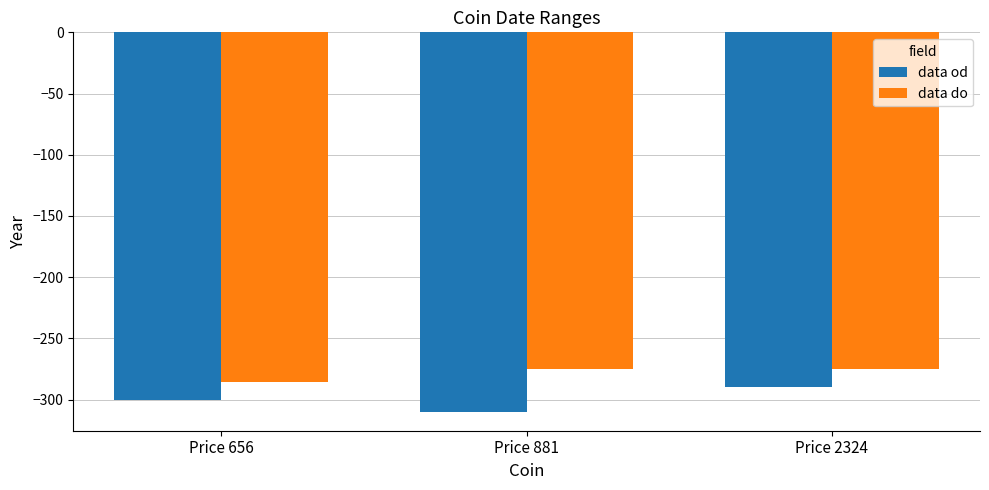

Rank the series by their average value, from highest to lowest.

data do, data od